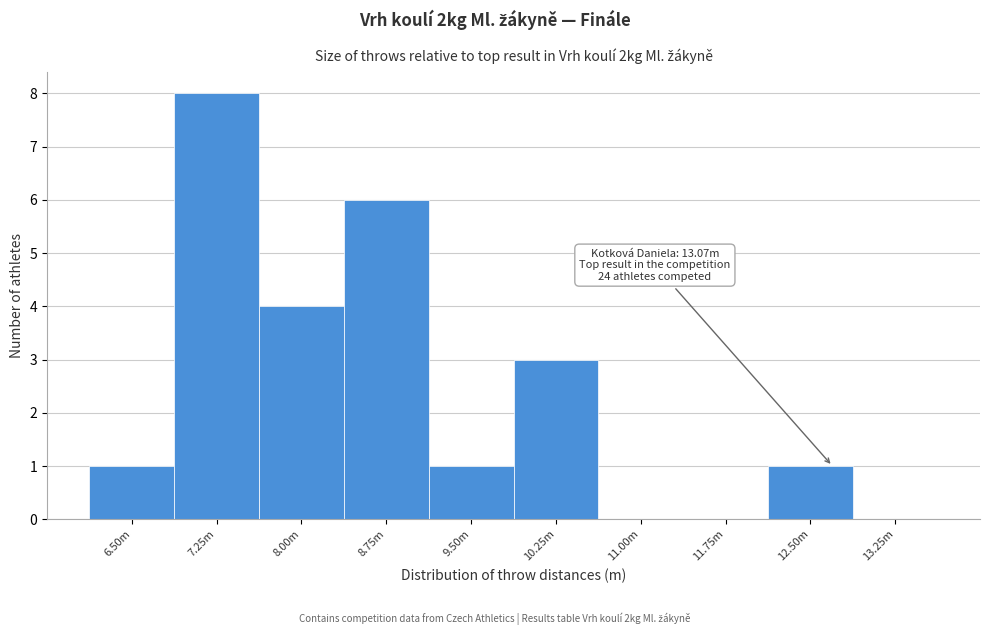

Reading right to left, what are all the values shown in this chart?

13.25m=0	12.50m=1	11.75m=0	11.00m=0	10.25m=3	9.50m=1	8.75m=6	8.00m=4	7.25m=8	6.50m=1